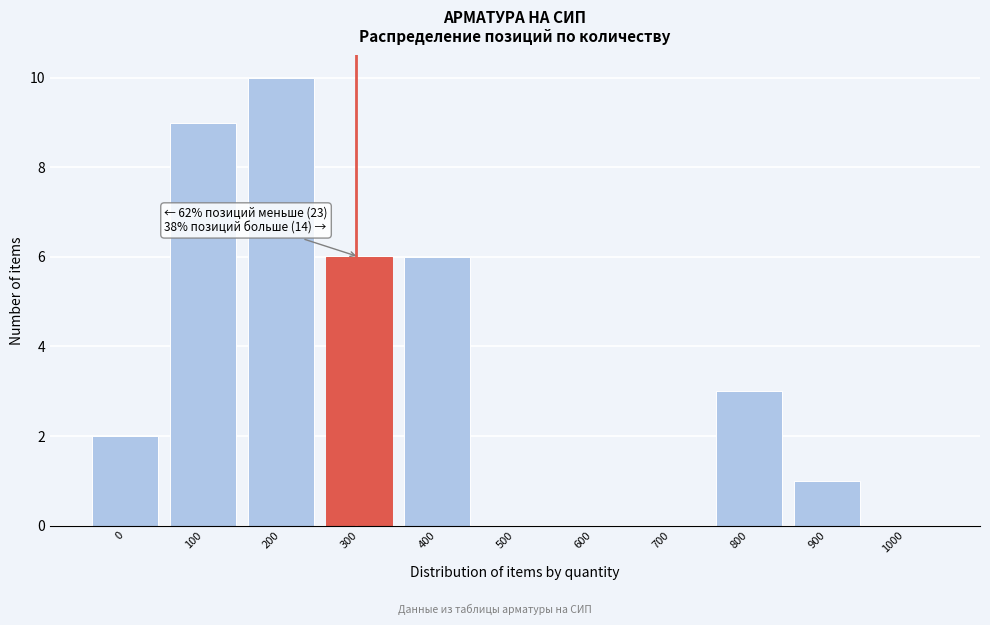

Reading left to right, extract all data points from this chart.

0=2	100=9	200=10	300=6	400=6	500=0	600=0	700=0	800=3	900=1	1000=0